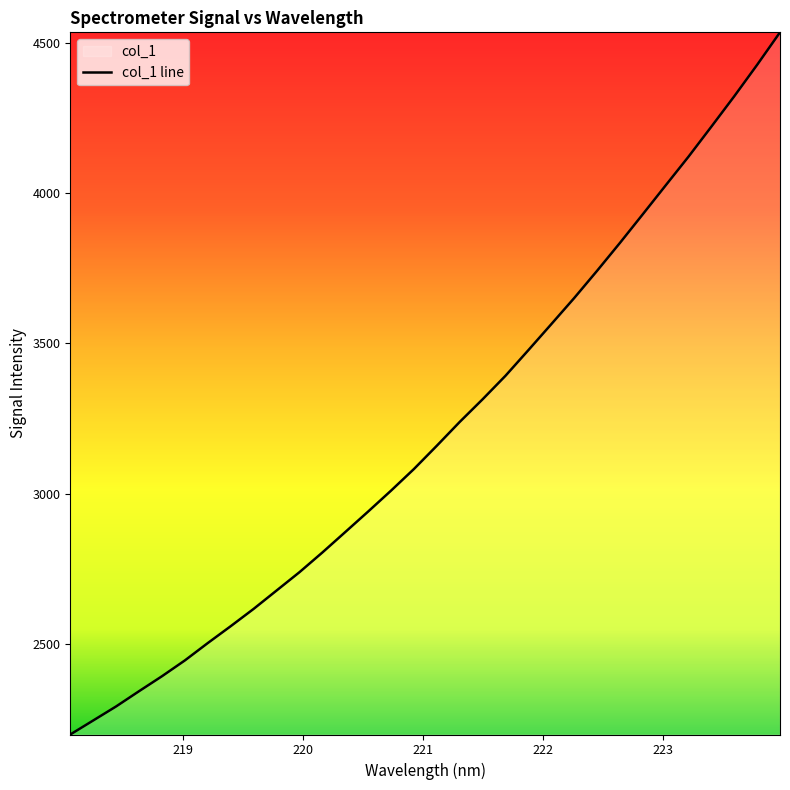

What is the difference between the values at 219.589 and 220.1623?

187.6